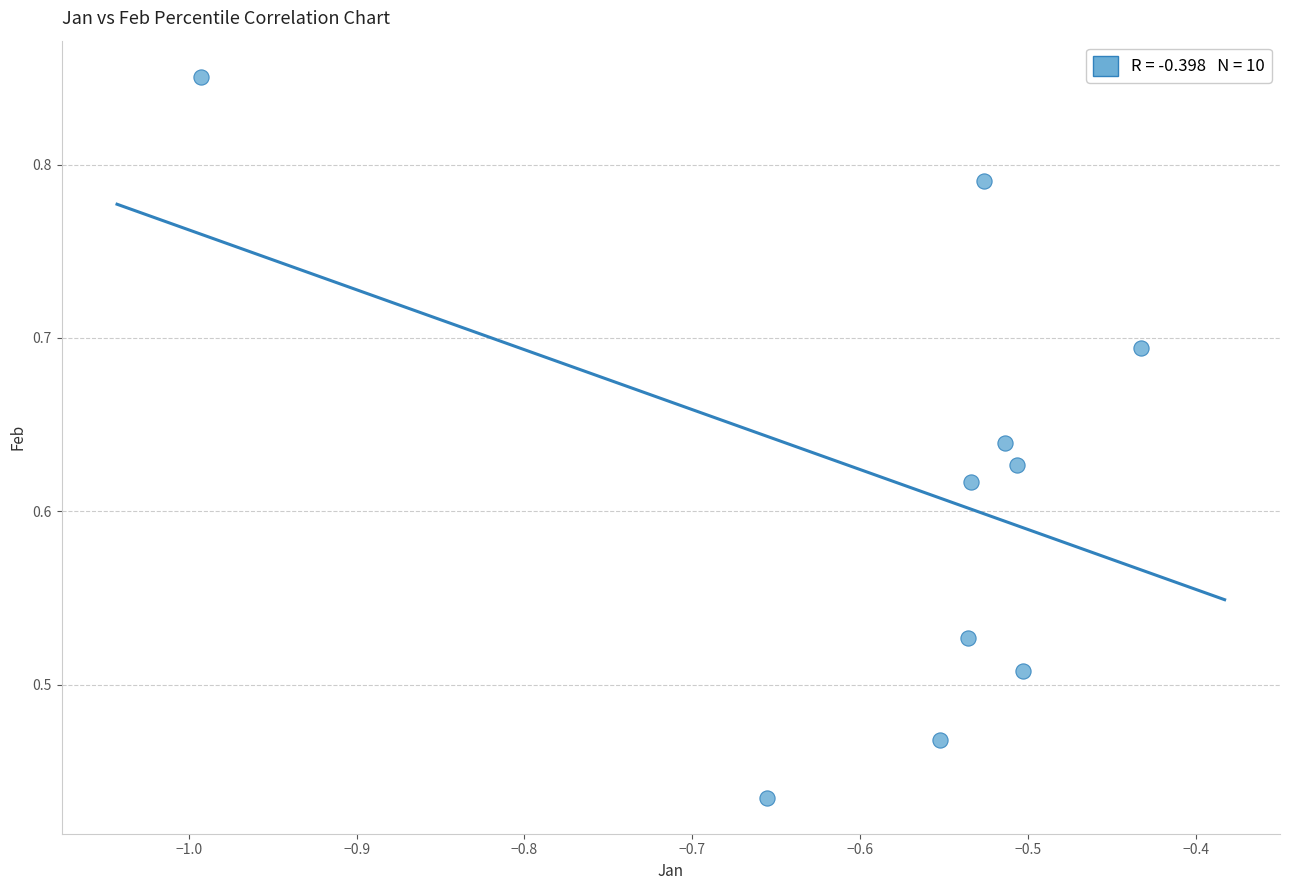

What is the average X value?

-0.6